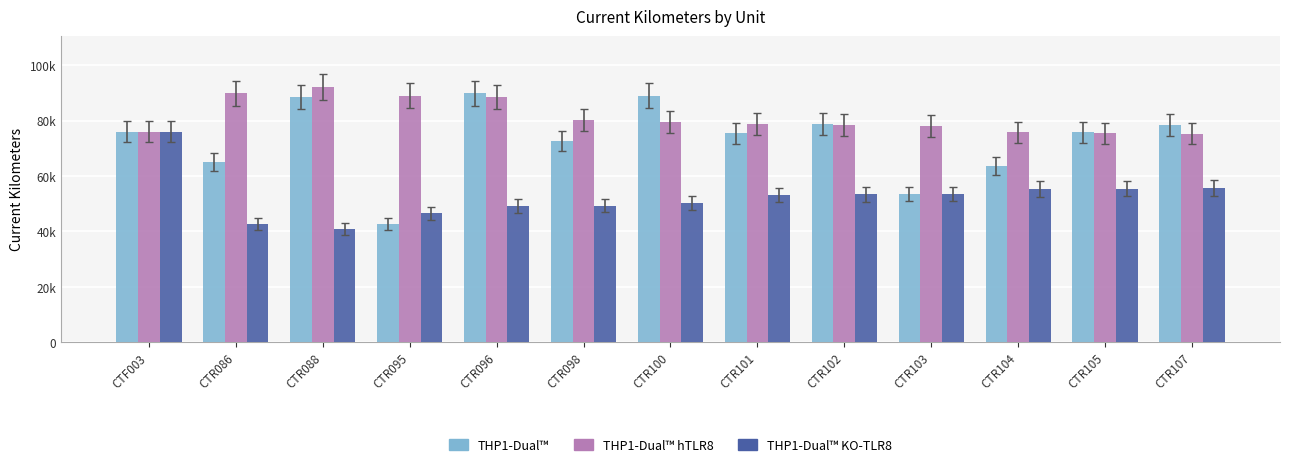

At which category does the chart reach its peak across all series?

CTR088